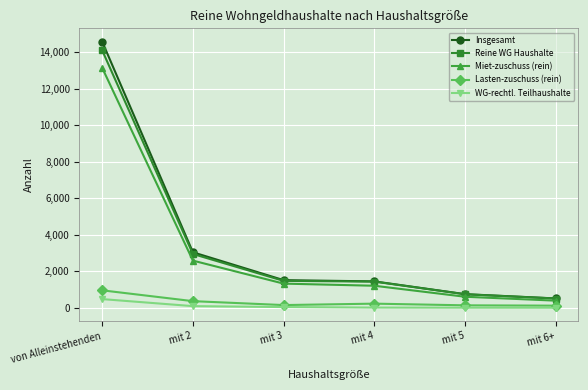

What is the sum of the Miet-zuschuss (rein) values at mit 4 and mit 3?

2535